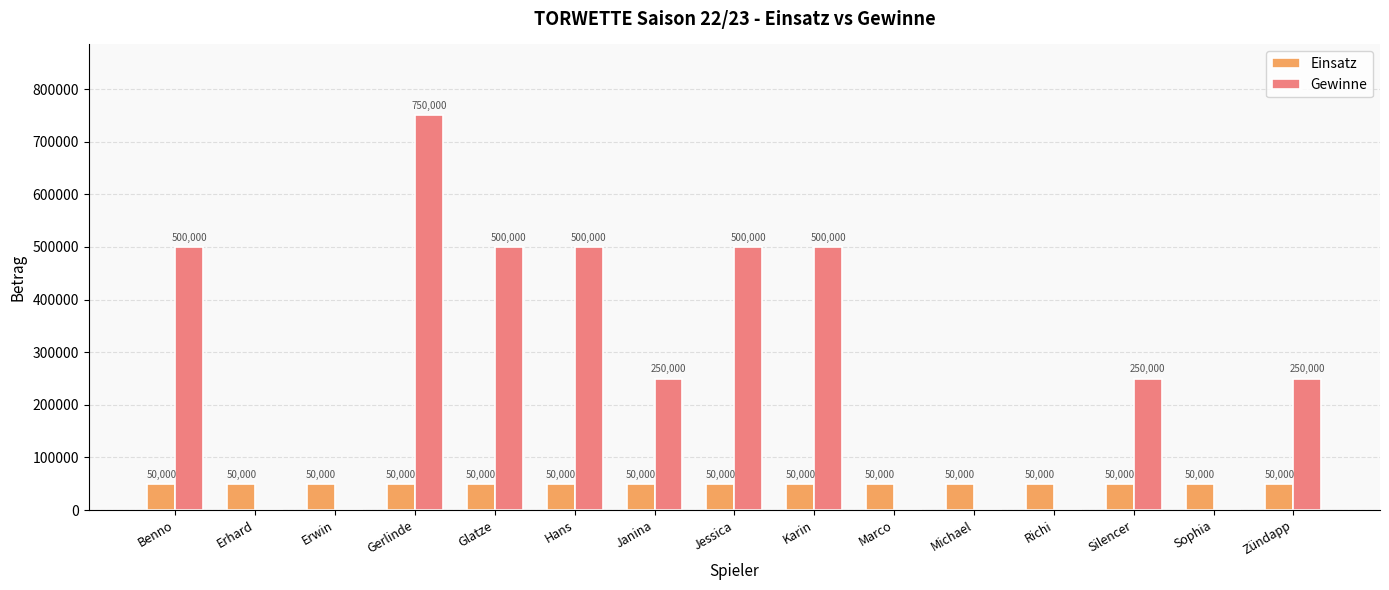

What is the highest value of the Einsatz series?

50000